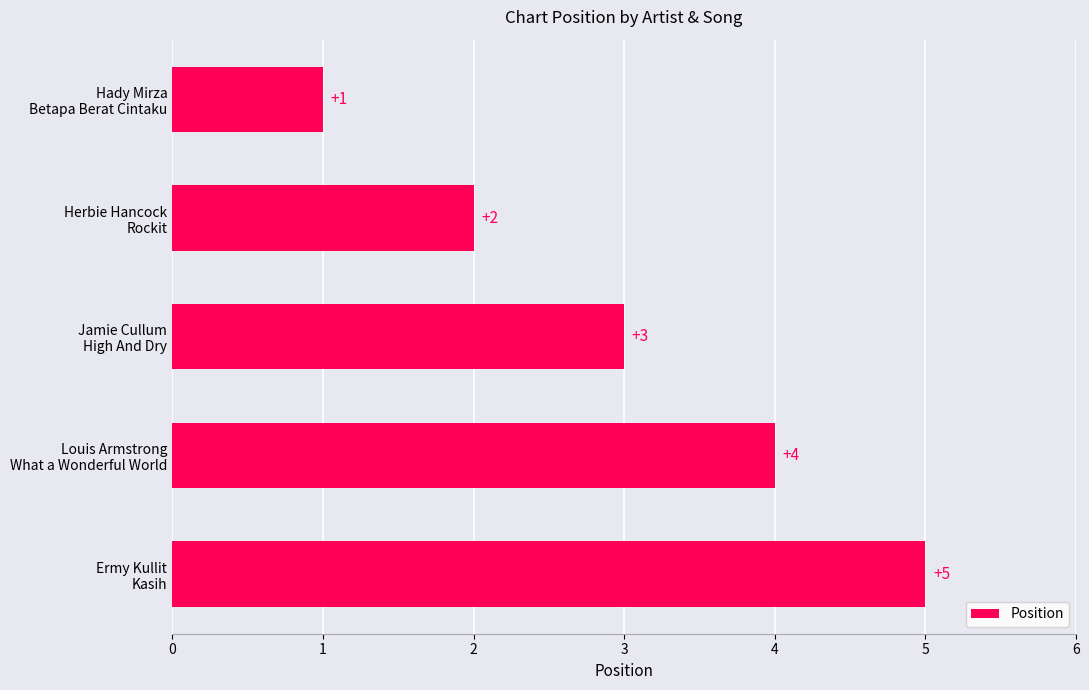

Count the values in the range 2 to 4.

3